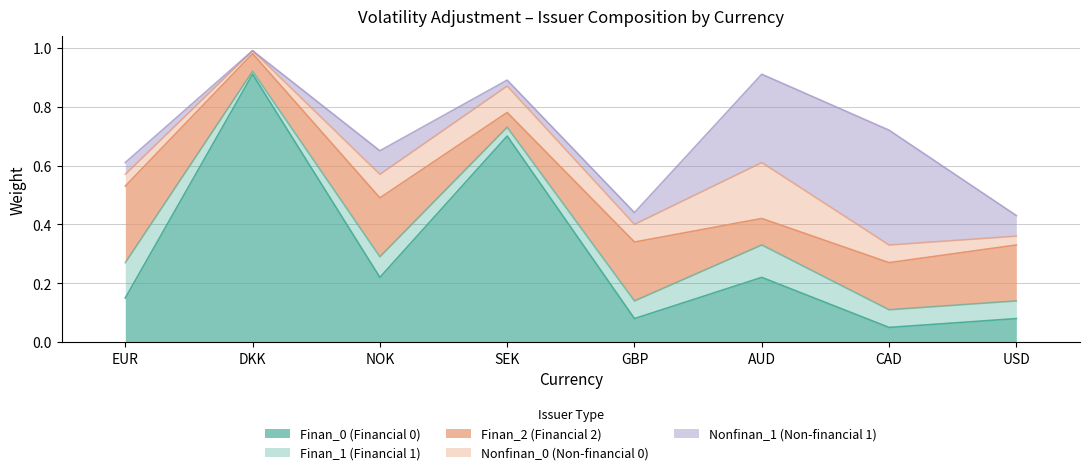

Which series changed the most between DKK and AUD?

Finan_0